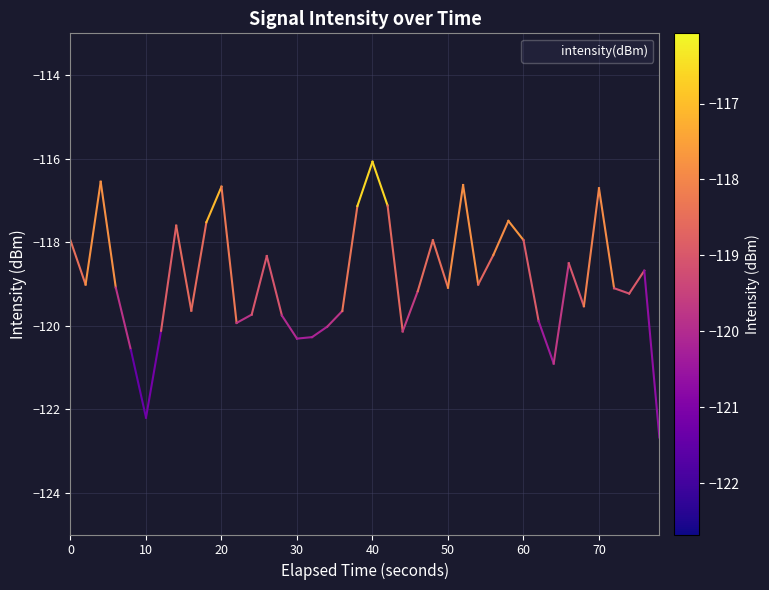

How many interior local peaks (higher than both neighbors) does the data have?

11